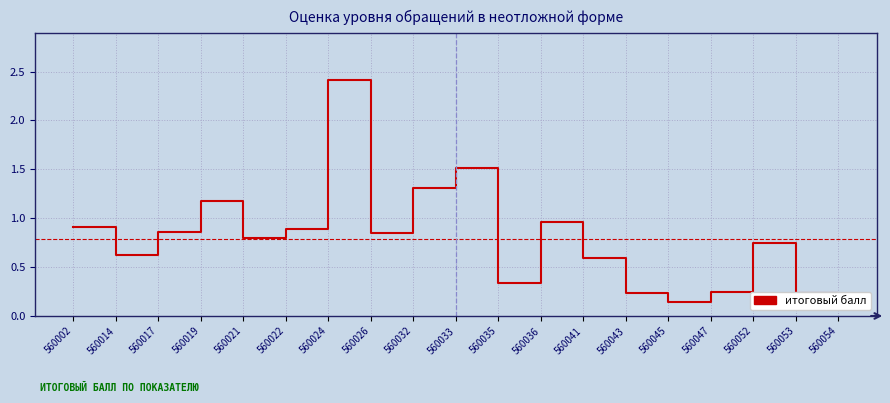

How many data points does each series have?

19